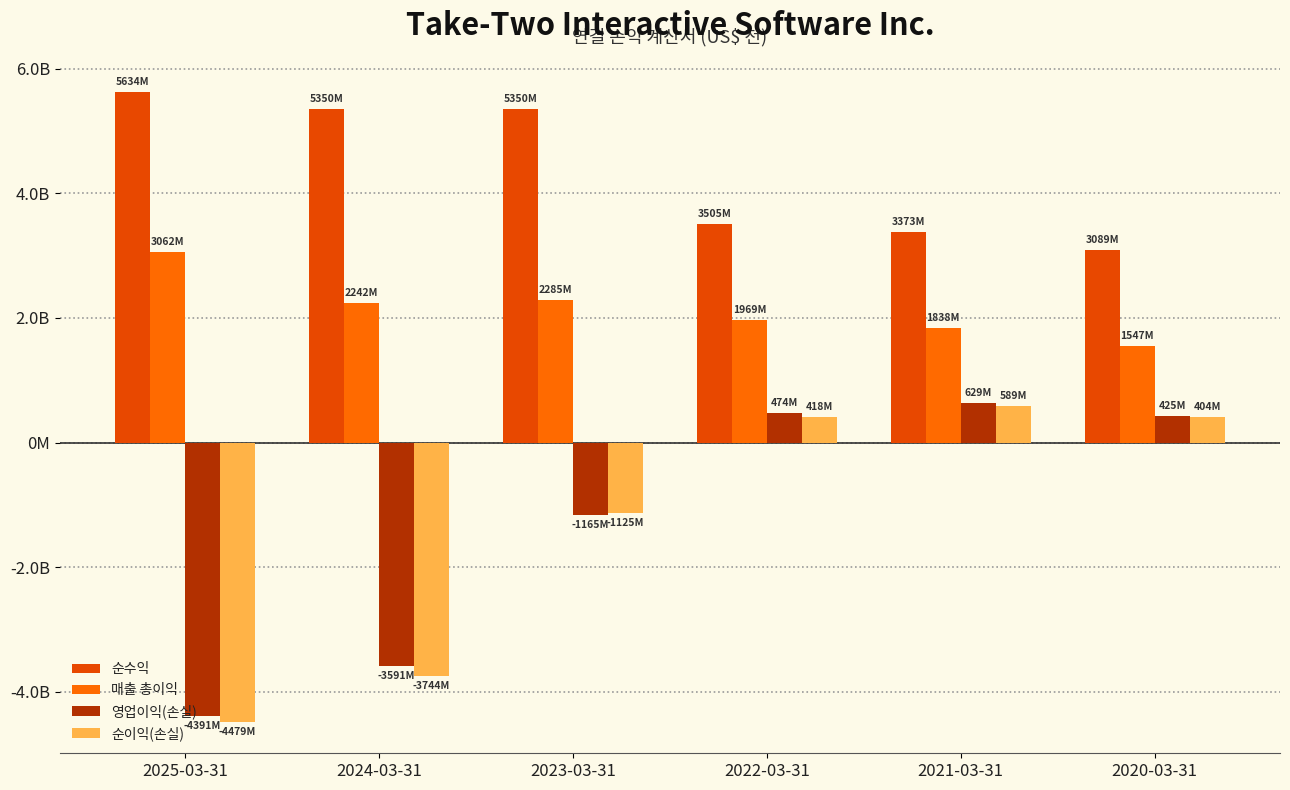

Does the chart contain stacked bars?

No